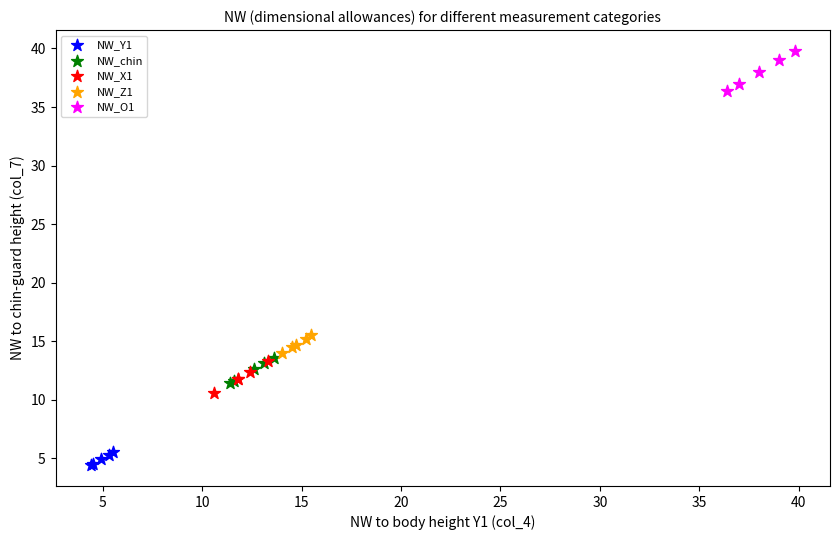

Which series contains the highest Y value?

NW_O1